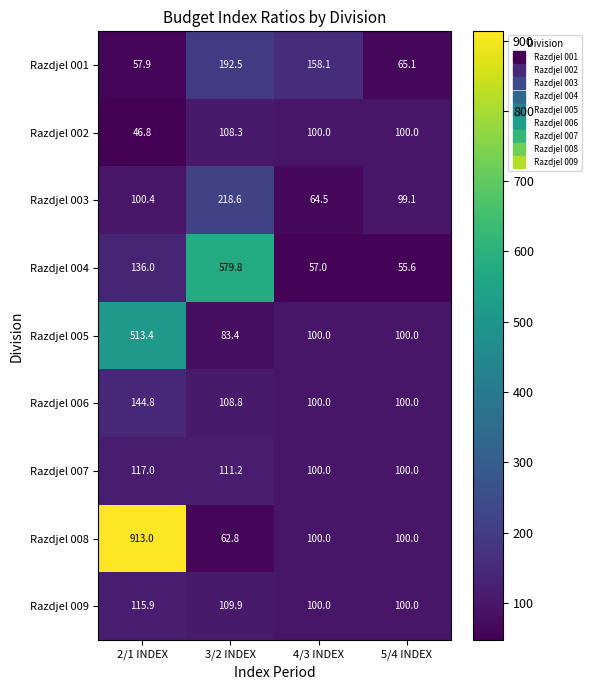

List the series in order of their peak value, lowest first.

Razdjel 002, Razdjel 009, Razdjel 007, Razdjel 006, Razdjel 001, Razdjel 003, Razdjel 005, Razdjel 004, Razdjel 008